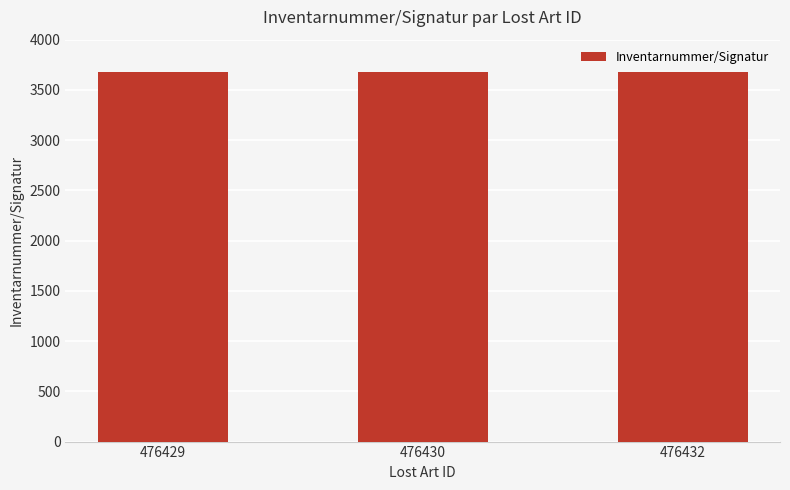

What is the difference between the second highest and minimum values?

1